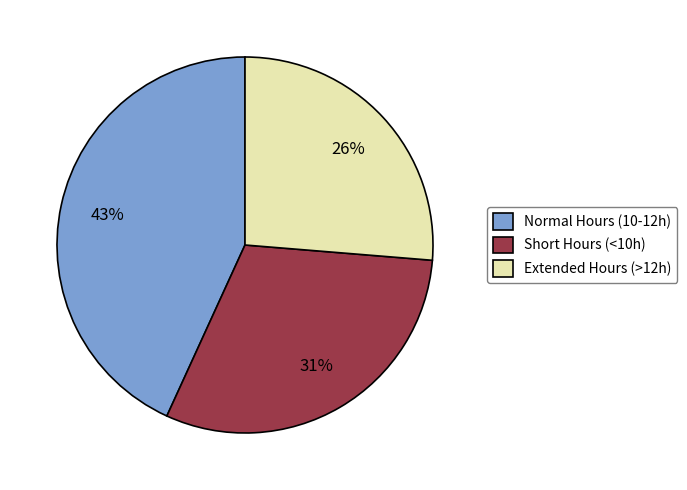

Does any single category account for the majority?

No